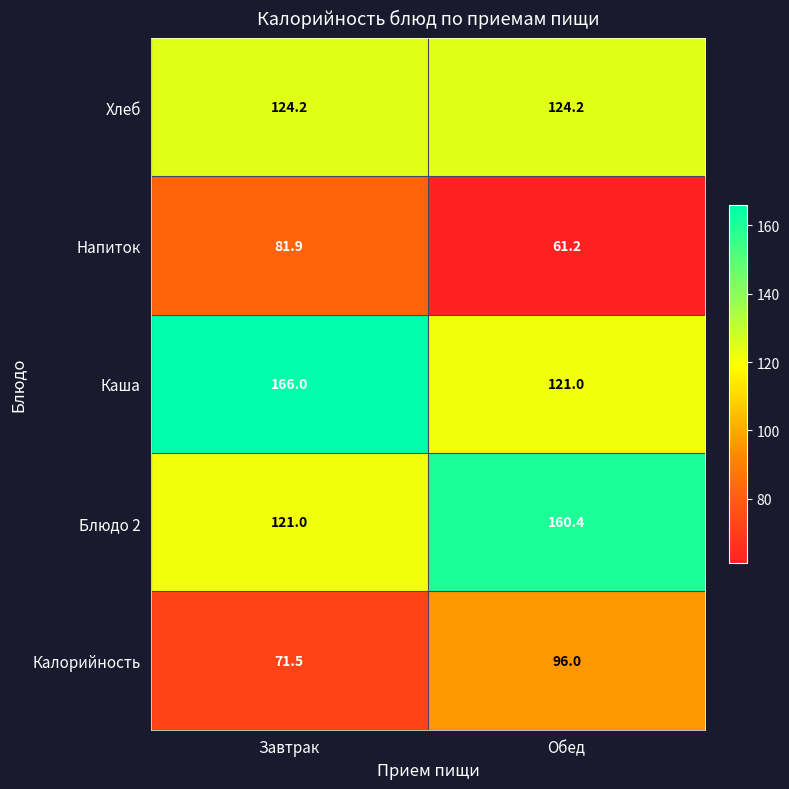

At which label does Блюдо 2 first exceed 160?

Обед